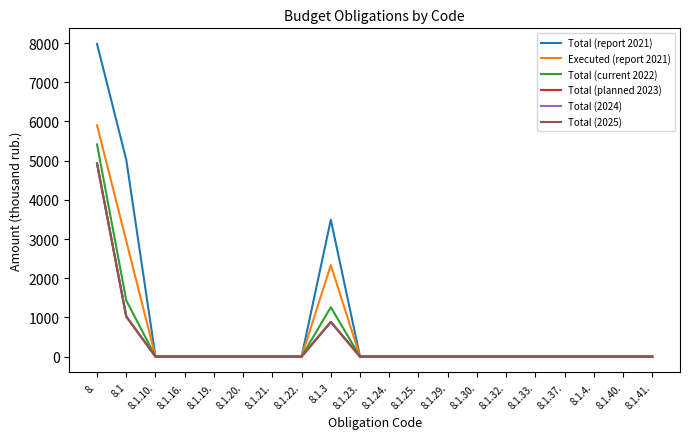

Between 8. and 8.1.37., which series saw the biggest shift?

Total (report 2021)